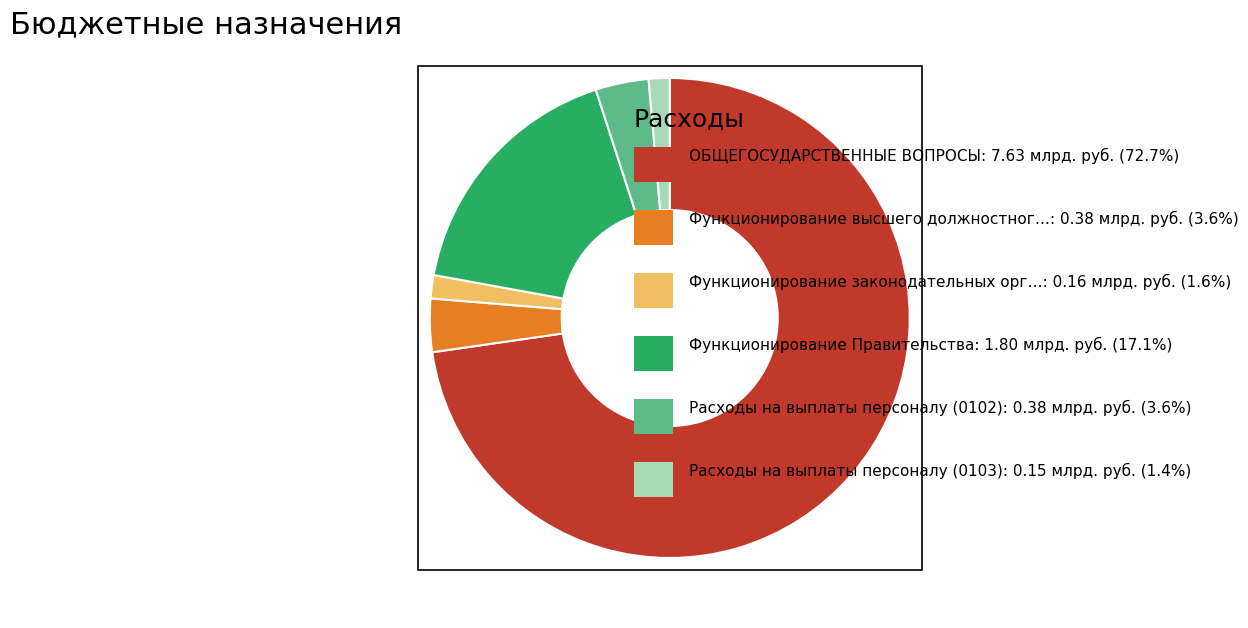

Is there a majority slice in this chart?

Yes